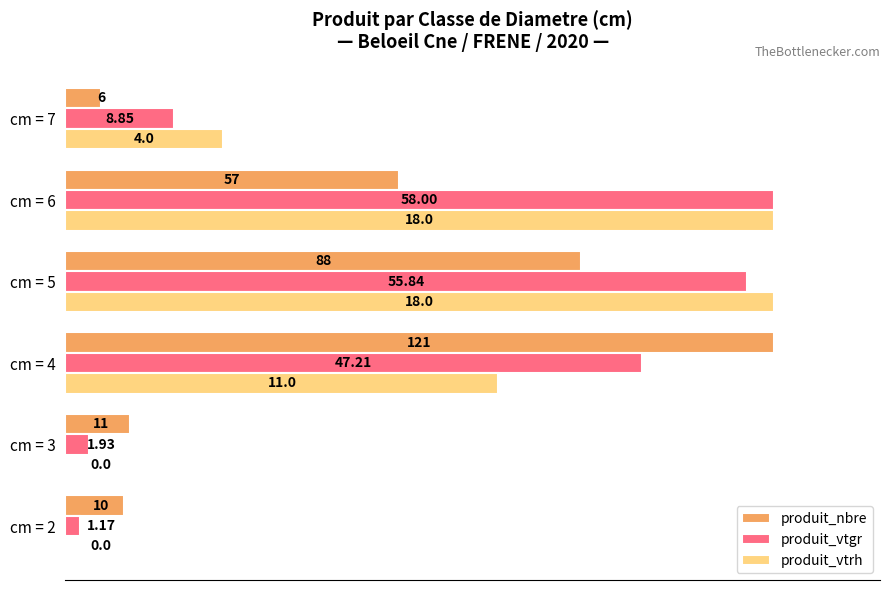

Reading right to left, extract all data points from this chart.

produit_nbre: 5.0	47.1	72.7	100.0	9.1	8.3
produit_vtgr: 15.3	100.0	96.3	81.4	3.3	2.0
produit_vtrh: 22.2	100.0	100.0	61.1	0.0	0.0